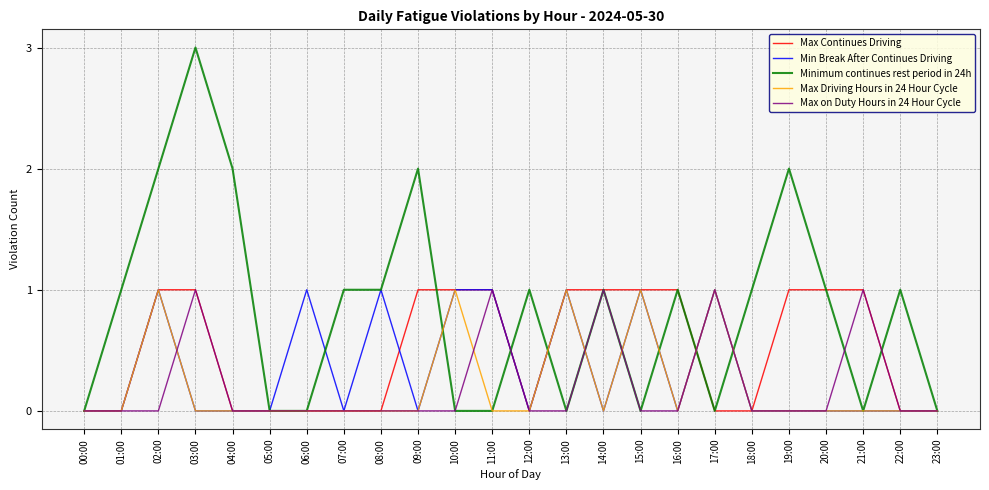

True or false: Min Break After Continues Driving has more than 0 points higher than both neighbors.

True